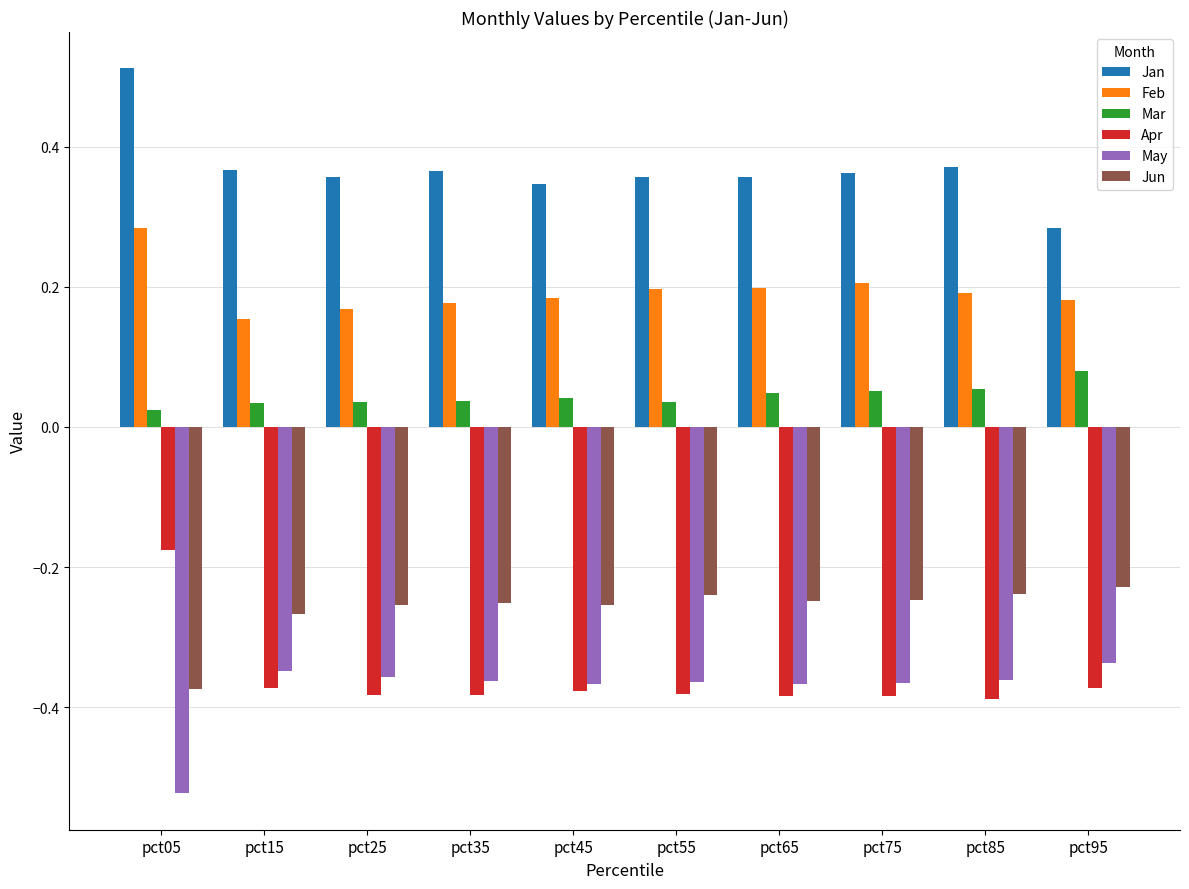

Which series has the largest range (max minus min)?

Jan